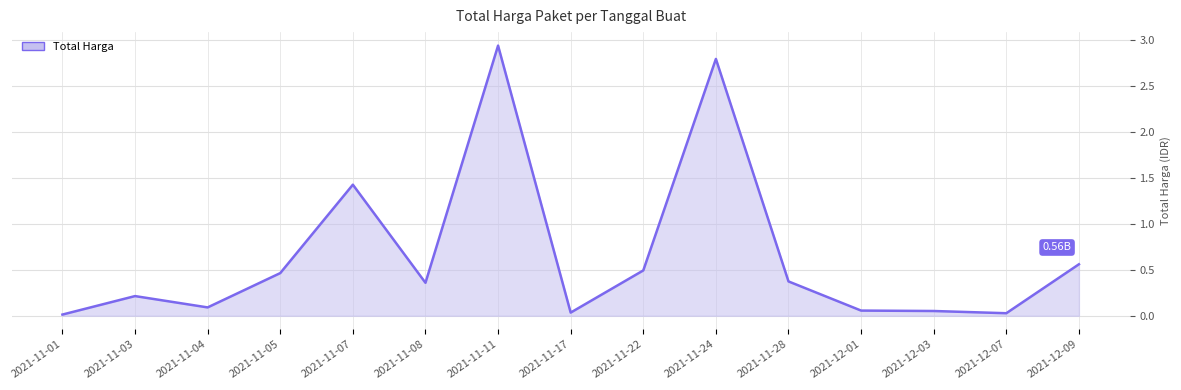

What is the ratio of the value at 2021-11-24 to the value at 2021-11-07?

2.0